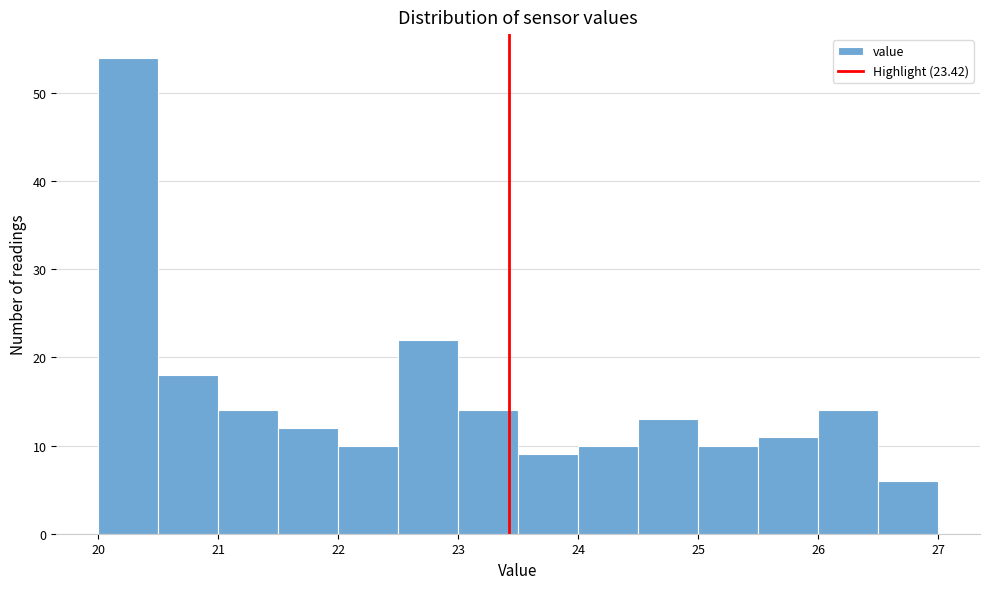

Reading left to right, transcribe this chart: for each bar, give the range it covers on the x-axis and its height. The values are not printed on the chart, so give them approximately, as read against the axis.

20.0 to 20.5: 54
20.5 to 21.0: 18
21.0 to 21.5: 14
21.5 to 22.0: 12
22.0 to 22.5: 10
22.5 to 23.0: 22
23.0 to 23.5: 14
23.5 to 24.0: 9
24.0 to 24.5: 10
24.5 to 25.0: 13
25.0 to 25.5: 10
25.5 to 26.0: 11
26.0 to 26.5: 14
26.5 to 27.0: 6